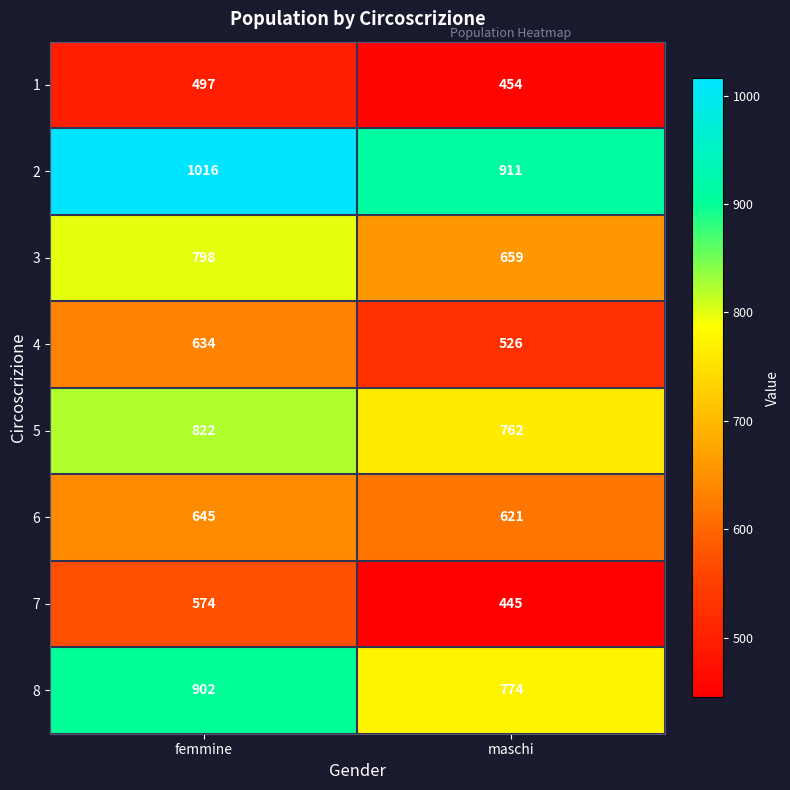

What is the difference between the maximum and minimum values in the 5 series?

60